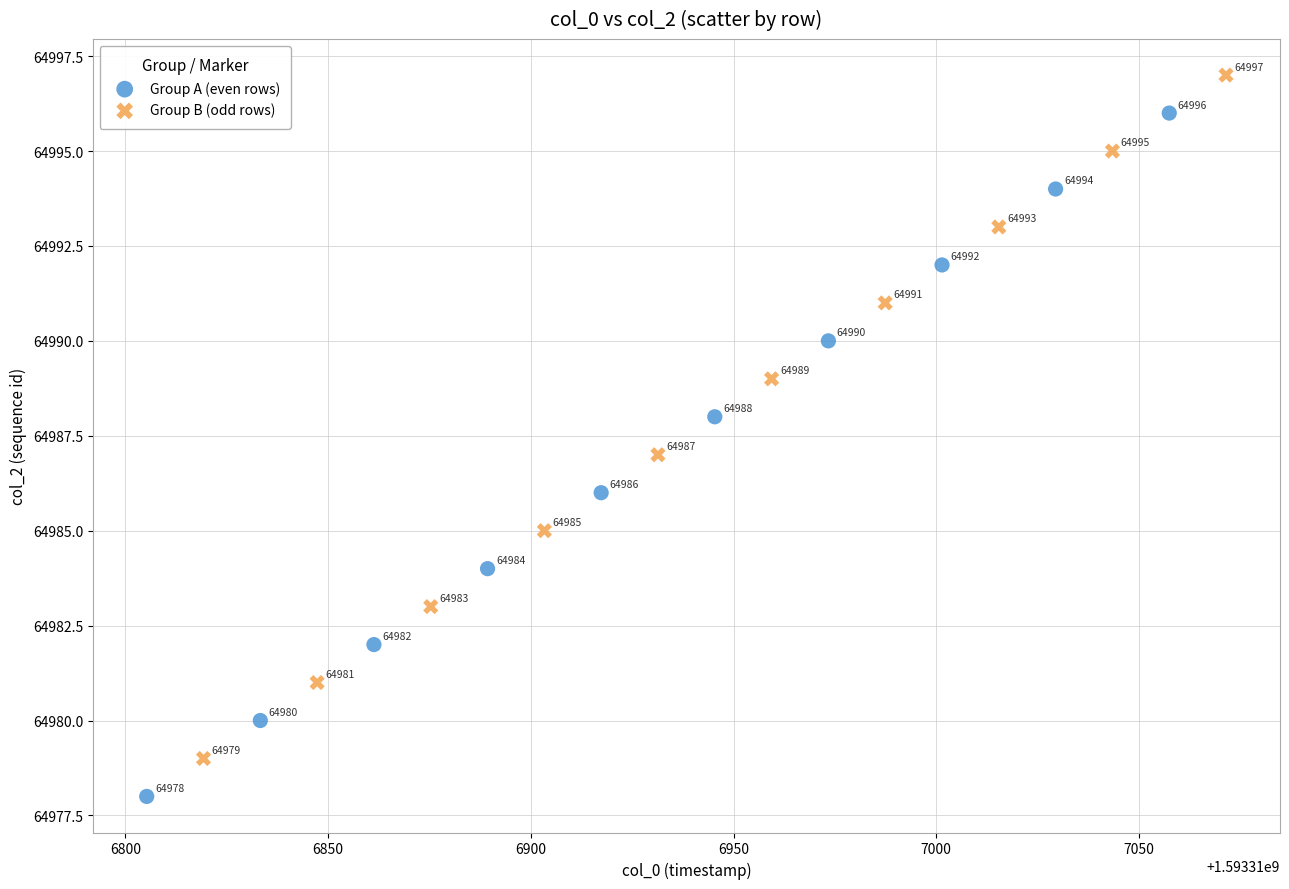

Which series contains the highest Y value?

Group B (odd rows)